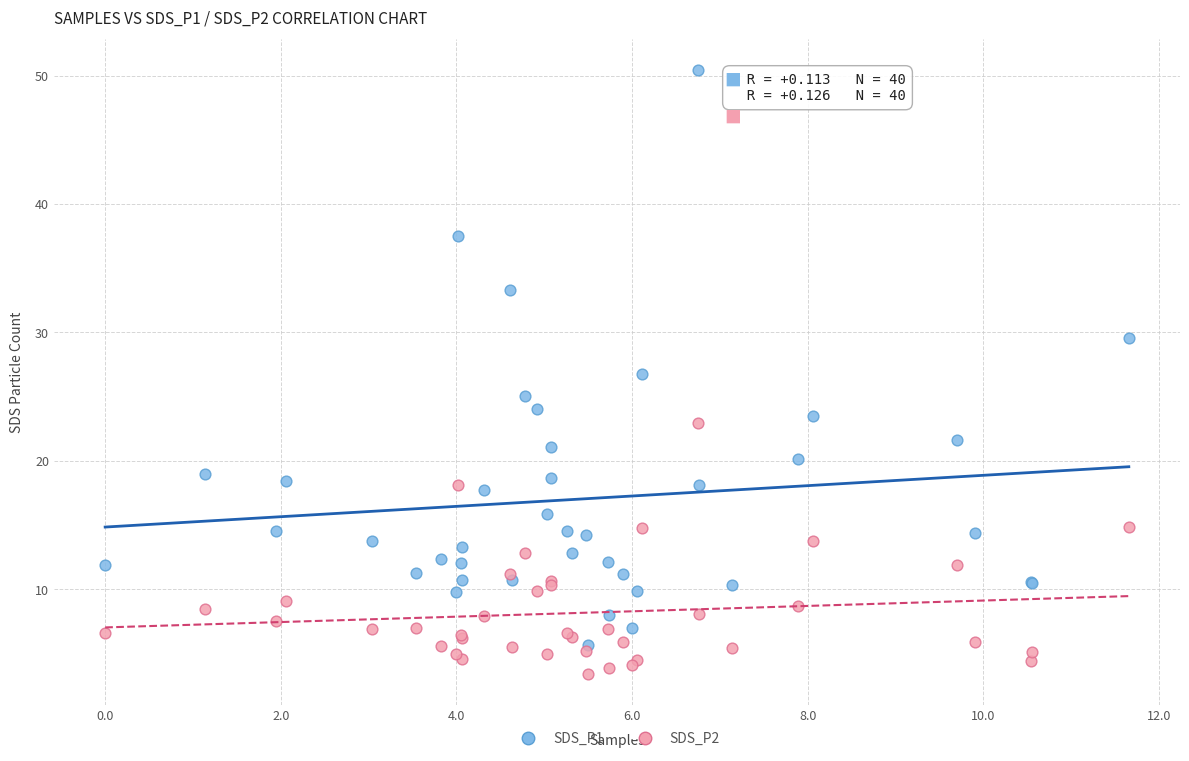

What are all the series names shown in the legend?

SDS_P1, SDS_P2